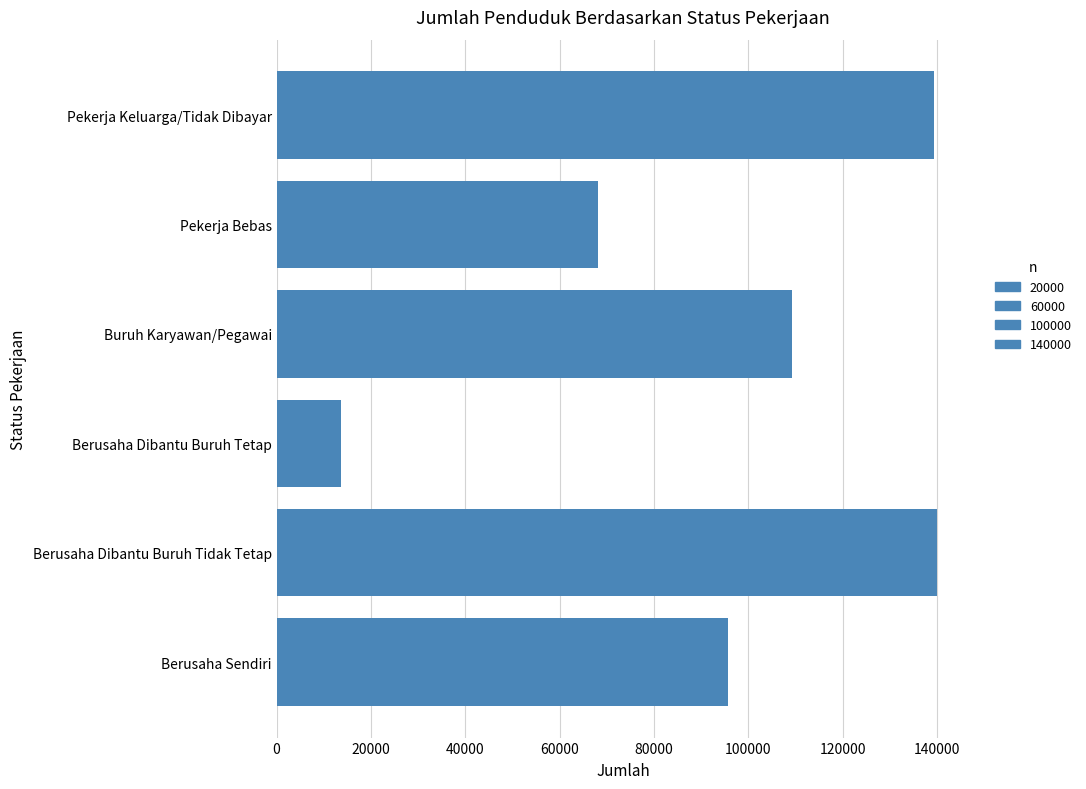

At which label is the value closest to 76744?

Pekerja Bebas